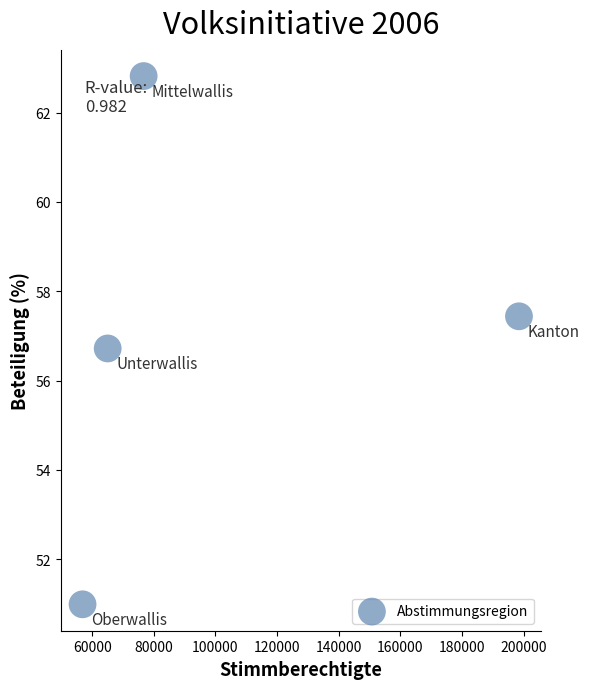

What is the range of Y values (max minus min)?

11.8